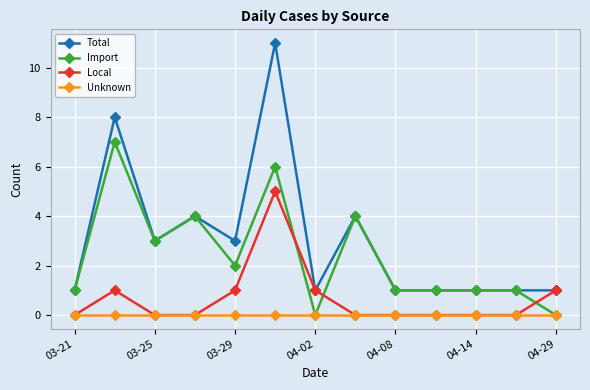

Reading left to right, extract all data points from this chart.

Total: 1	8	3	4	3	11	1	4	1	1	1	1	1
Import: 1	7	3	4	2	6	0	4	1	1	1	1	0
Local: 0	1	0	0	1	5	1	0	0	0	0	0	1
Unknown: 0	0	0	0	0	0	0	0	0	0	0	0	0